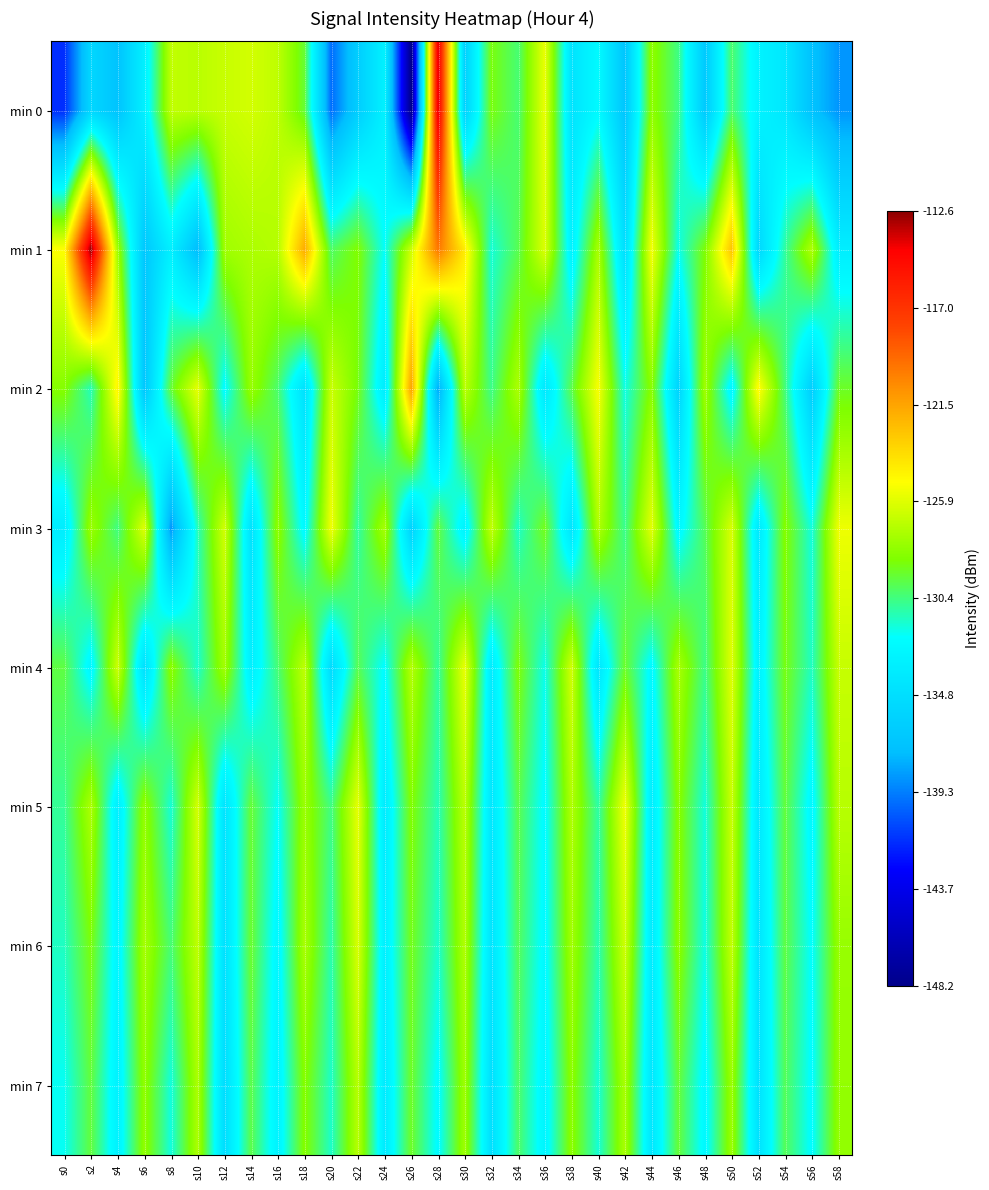

What is the smallest value displayed?

-148.2